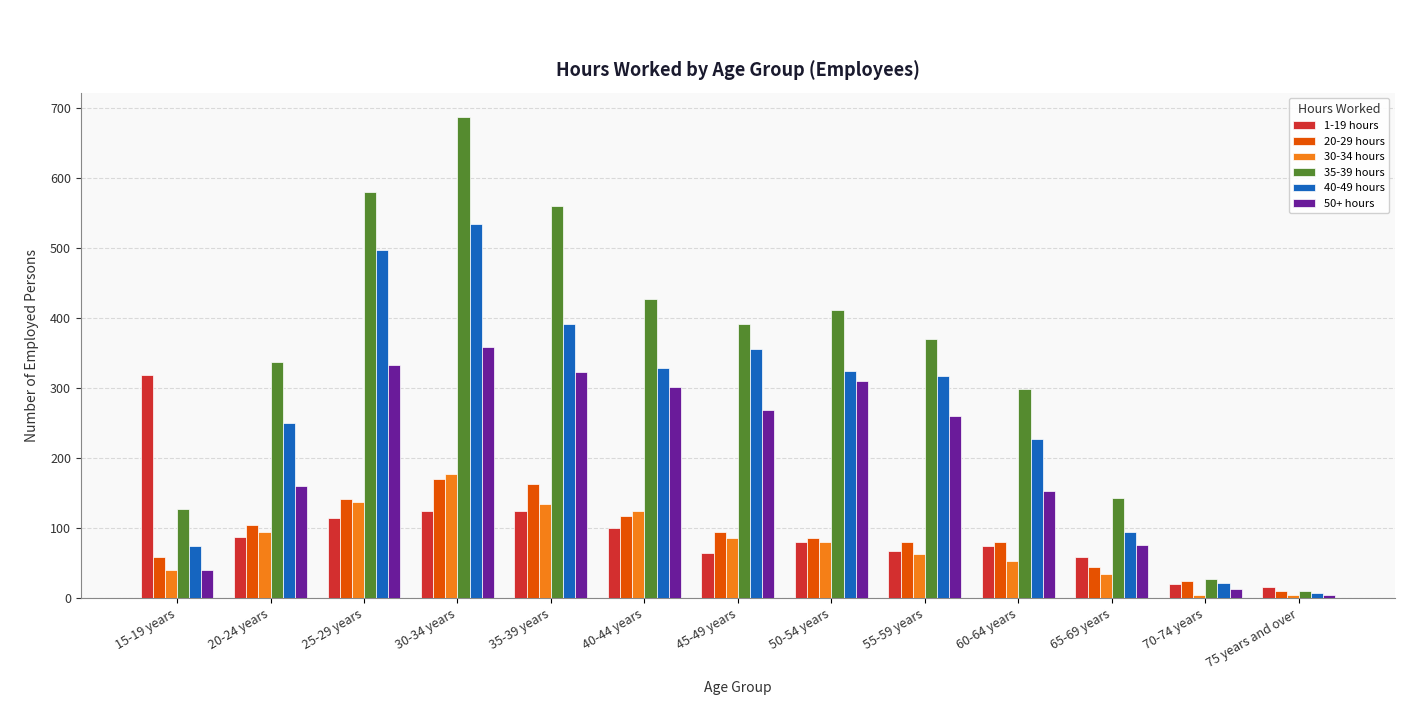

Which category has the highest value in the 20-29 hours series?

30-34 years